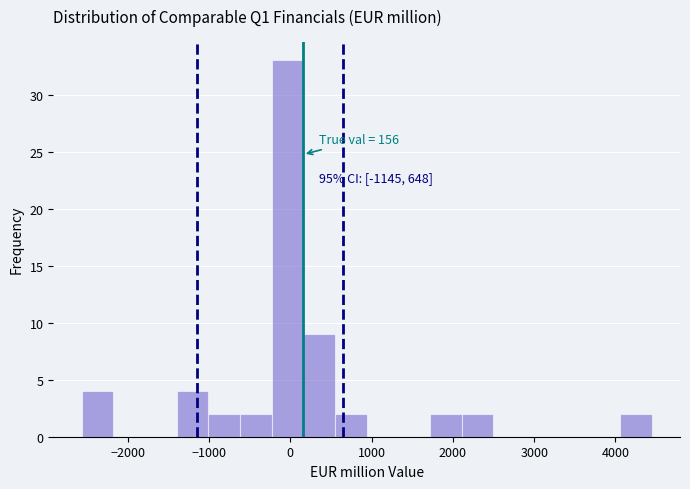

Read against the x-axis, roughly where is the centre of the tallest bar?

0